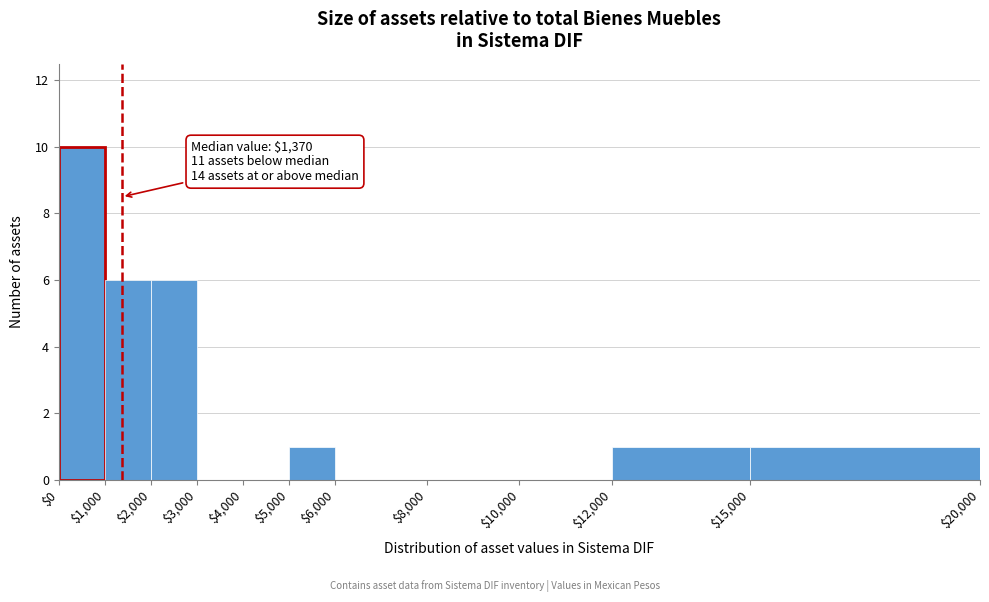

Which range on the x-axis has the tallest bar?

$0 to $1,000